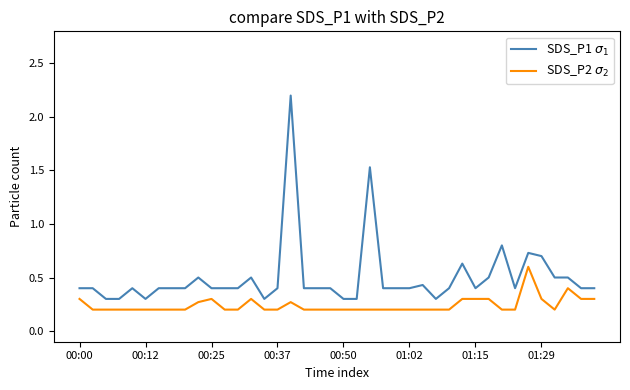

What is the maximum value shown in the chart?

2.2